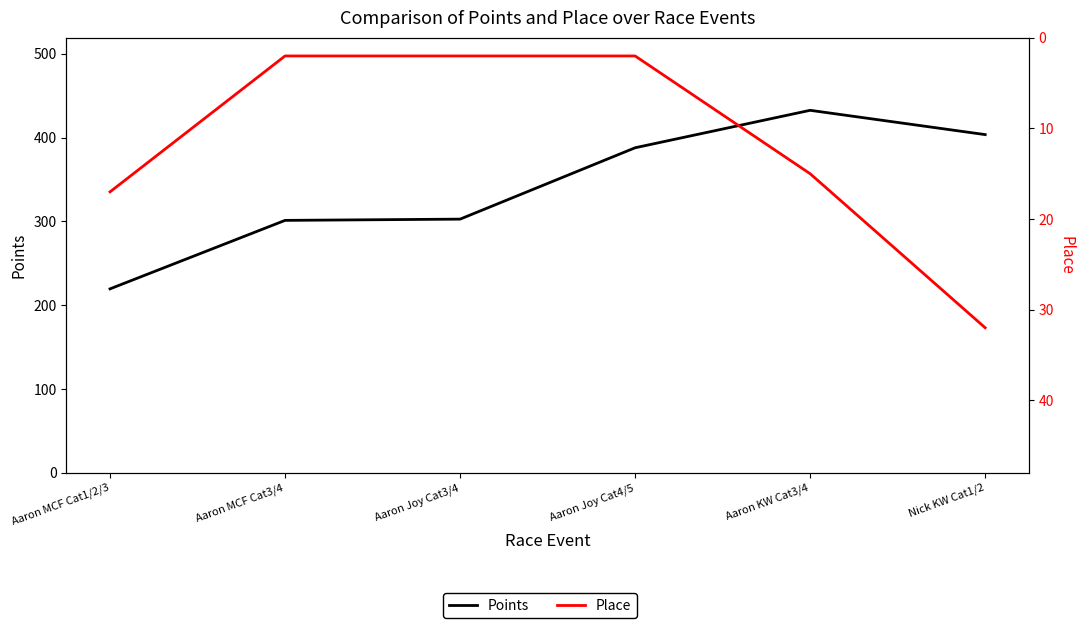

How many lines are shown in the chart?

2